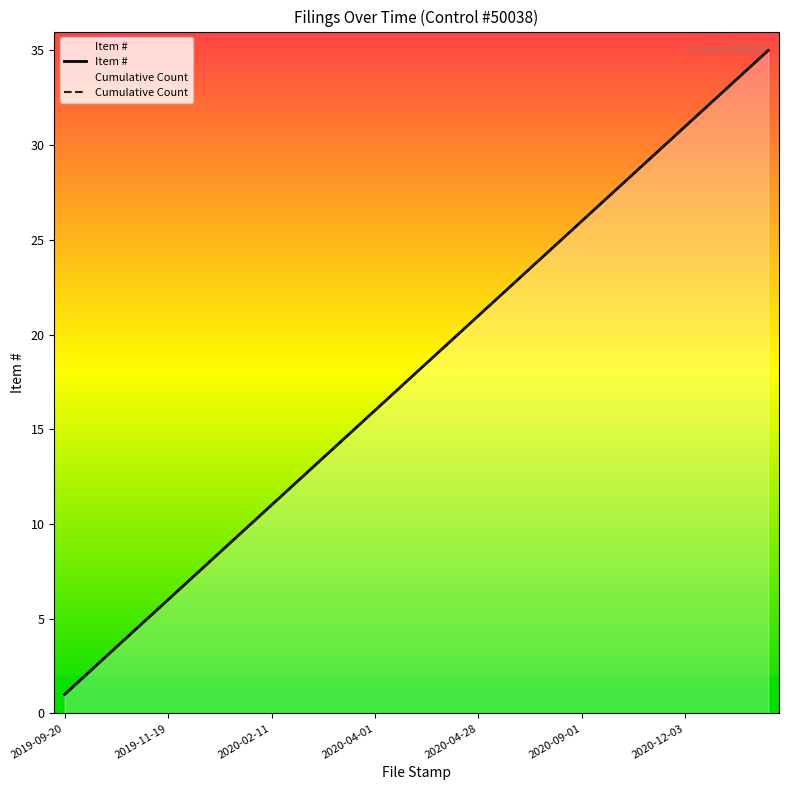

What is the approximate value of Item # at 2019-10-28, to the nearest 5?

5